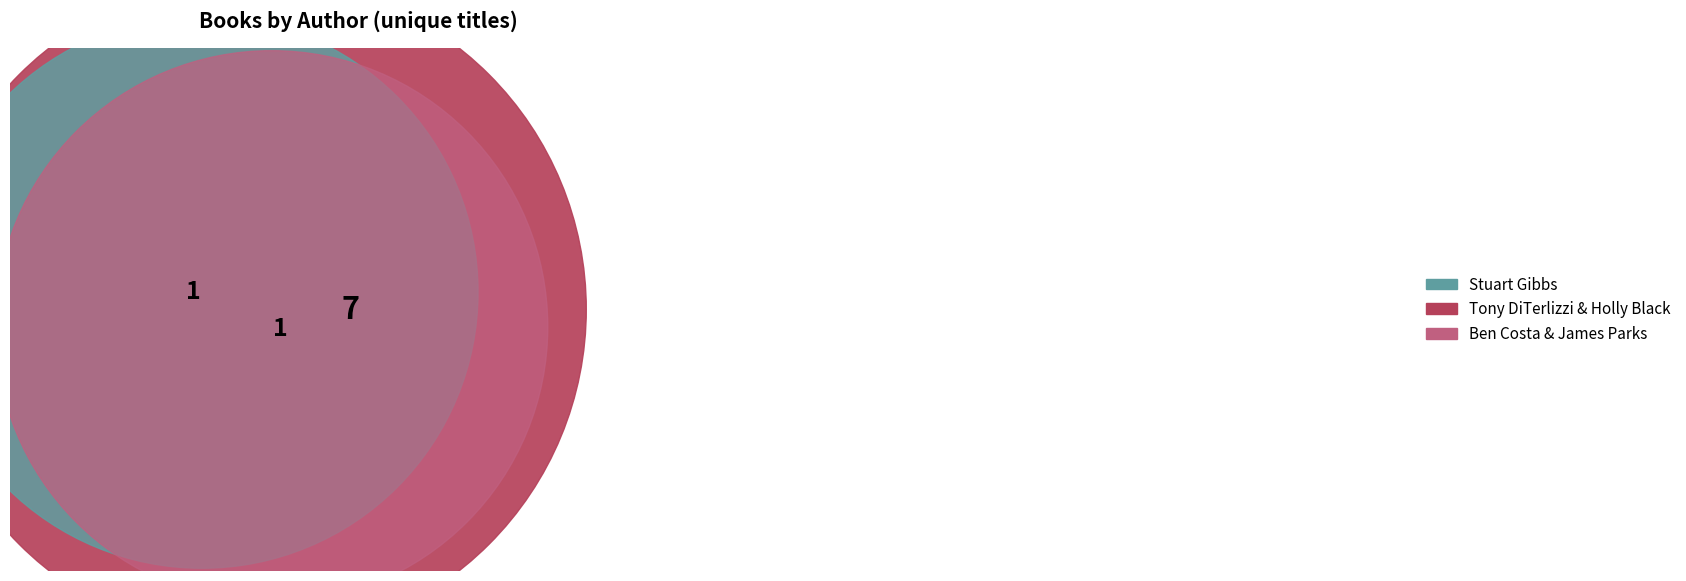

What percentage do Tony DiTerlizzi (1260044), Holly Black and Stuart Gibbs (62586102) together represent?

91.7%